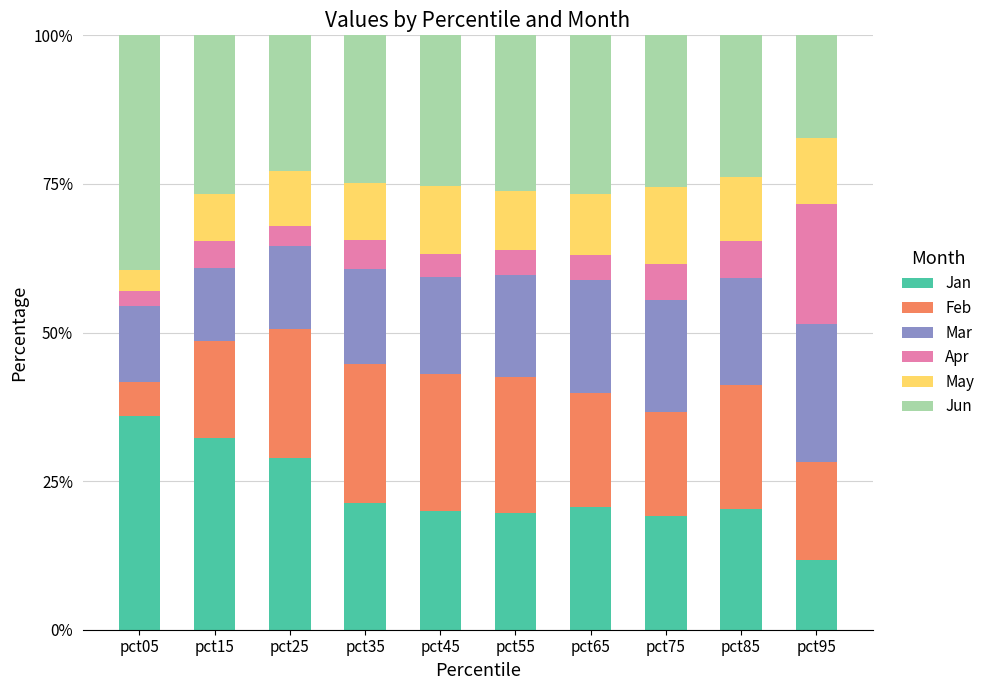

What is the total value across all series at pct65?

100.0